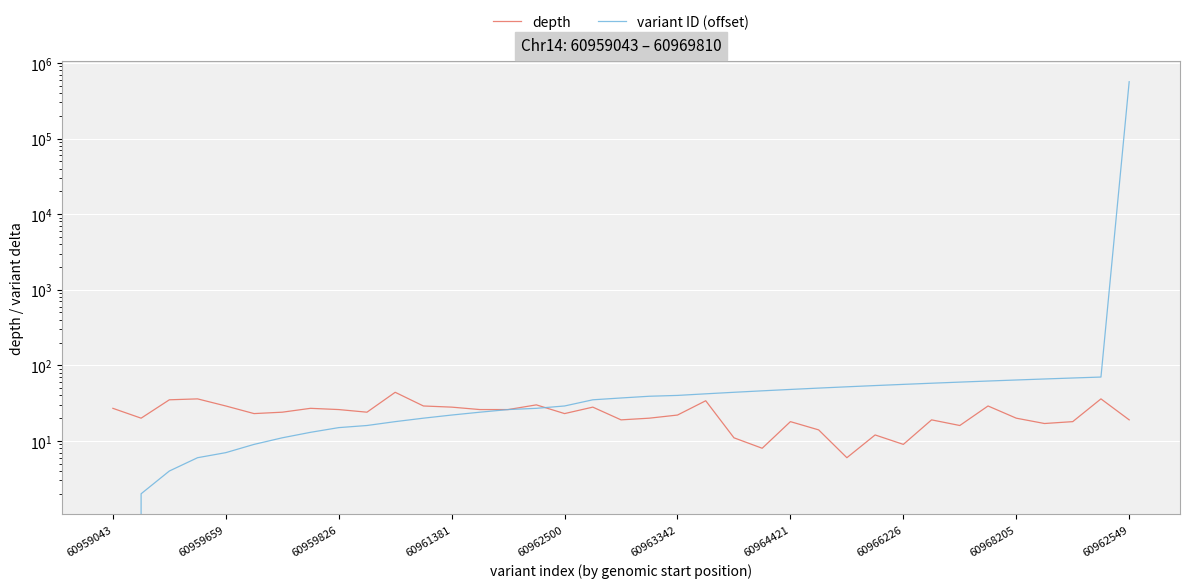

The variant ID (offset) series shows 48 at 60964421. True or false?

True